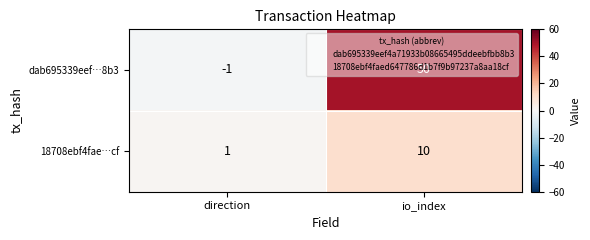

Which category has the lowest value in the dab695339eef…8b3 series?

direction